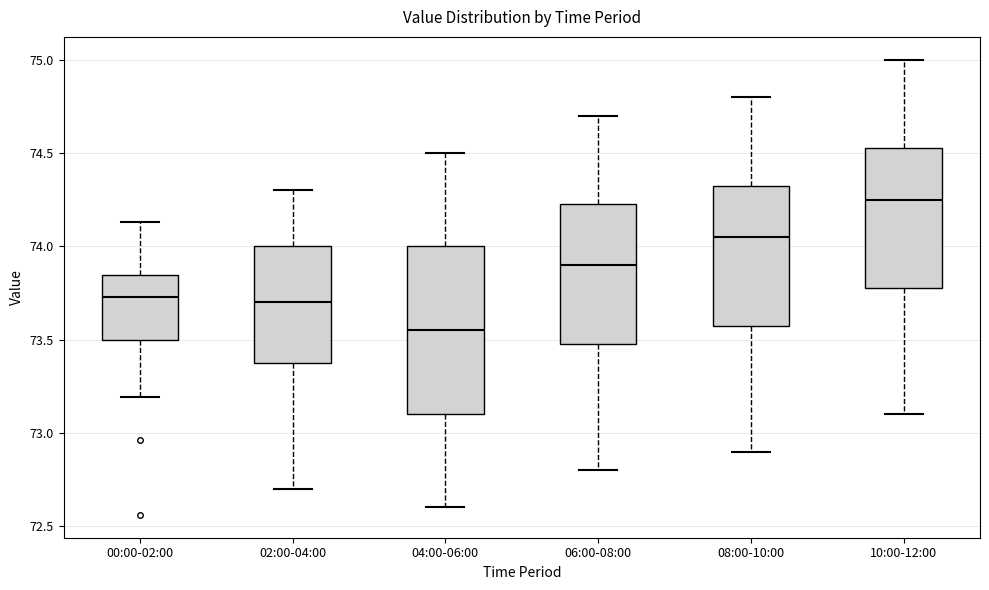

Which box is the tallest, from its lower edge to its upper edge?

04:00-06:00